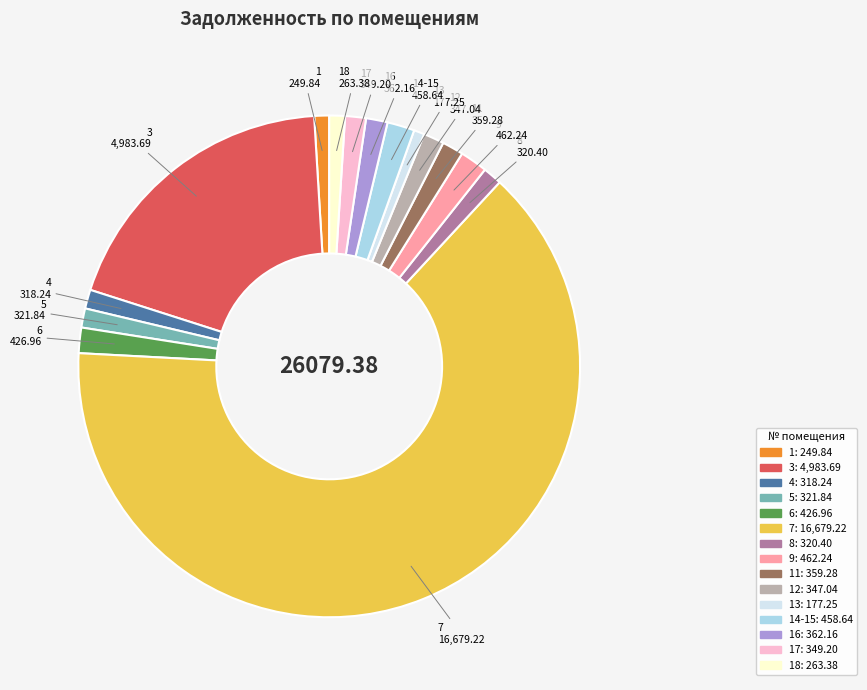

Between 6 and 3, which is larger?

3